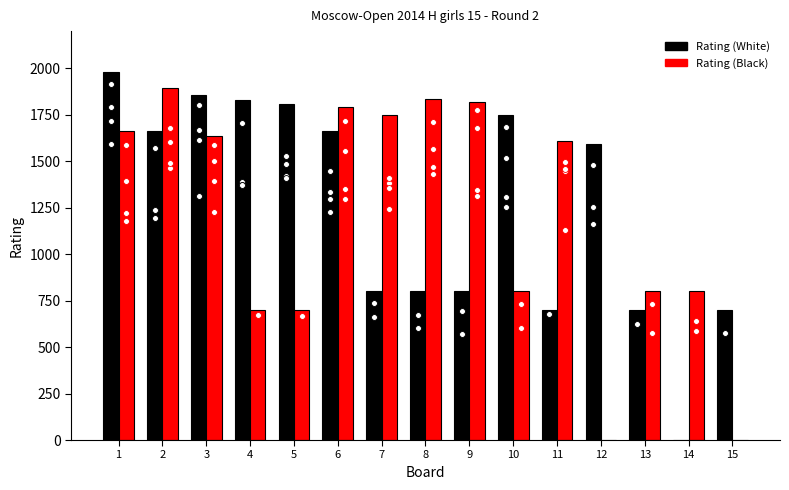

Which series has the largest total across all categories?

Rating (White)